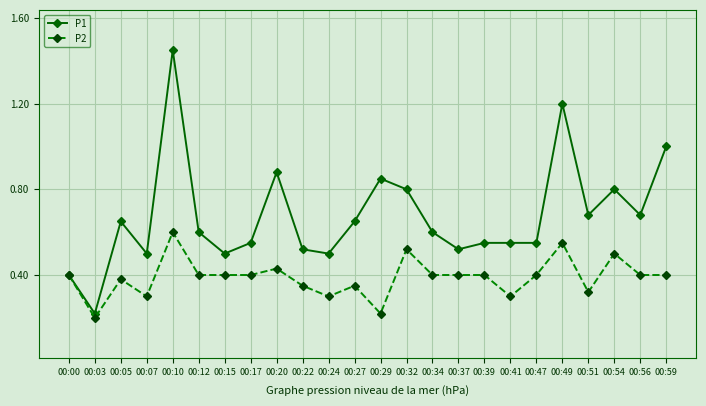

Which category has the highest value in the P2 series?

00:10